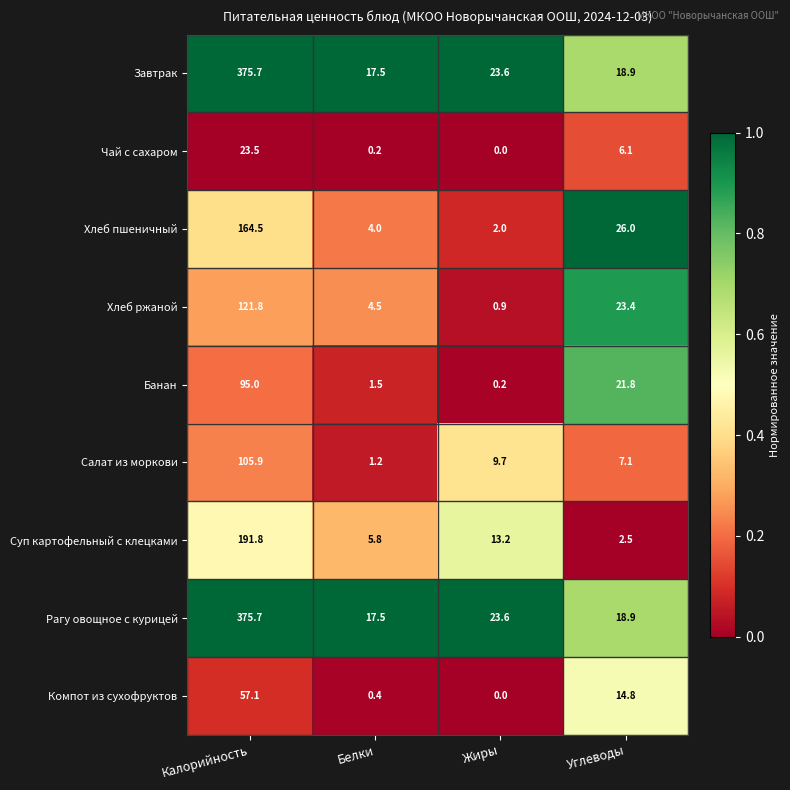

Is the value of Суп картофельный с клецками at Белки greater than the value of Завтрак at Калорийность?

No